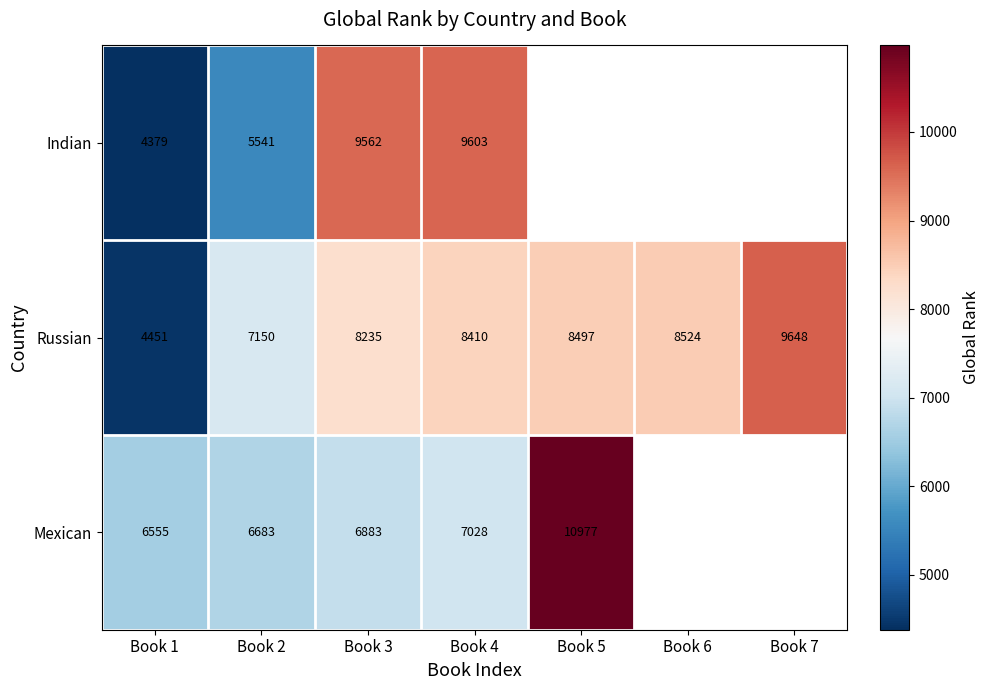

Rank the categories by Mexican value from lowest to highest.

Book 1, Book 2, Book 3, Book 4, Book 5, Book 6, Book 7